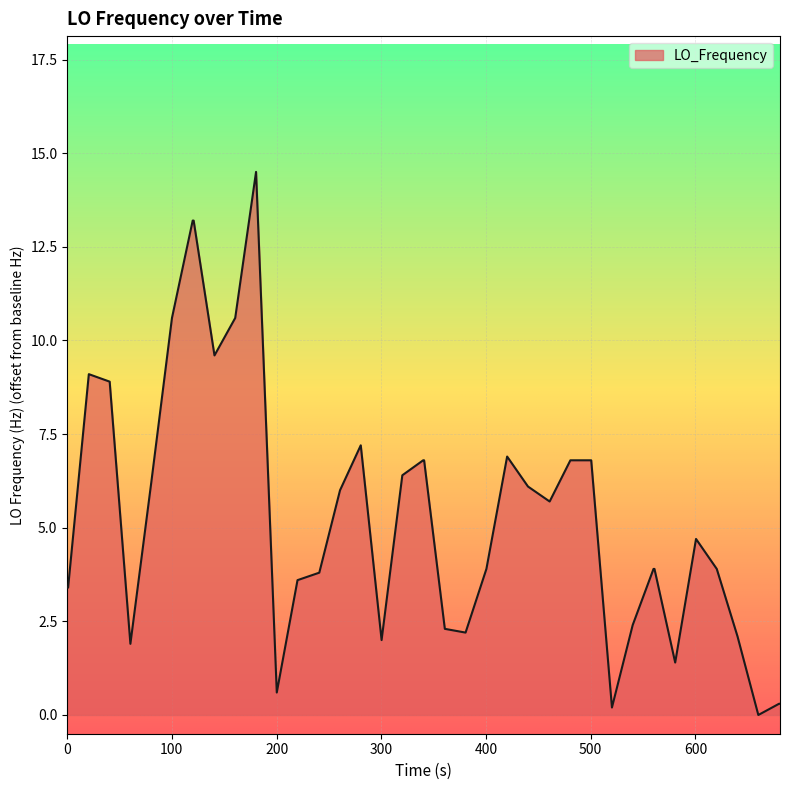

What is the greatest value displayed?

14.5